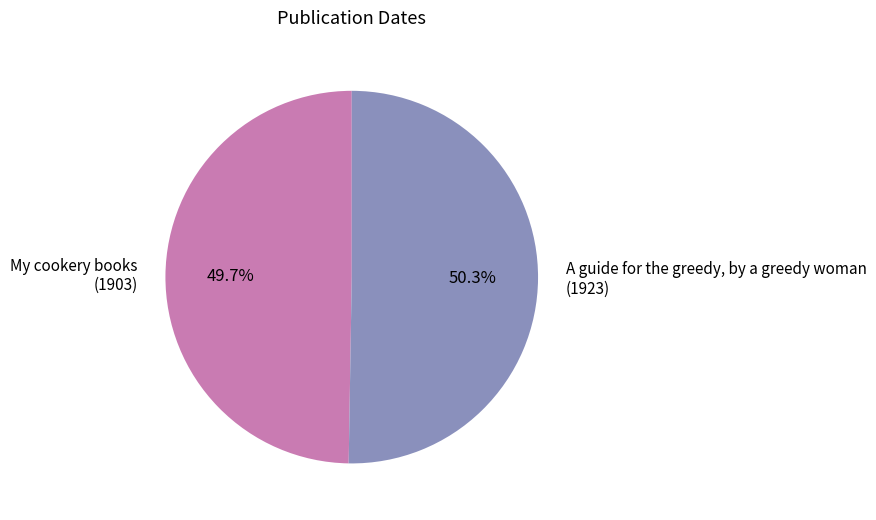

What is the largest slice in the pie chart?

A guide for the greedy, by a greedy woman